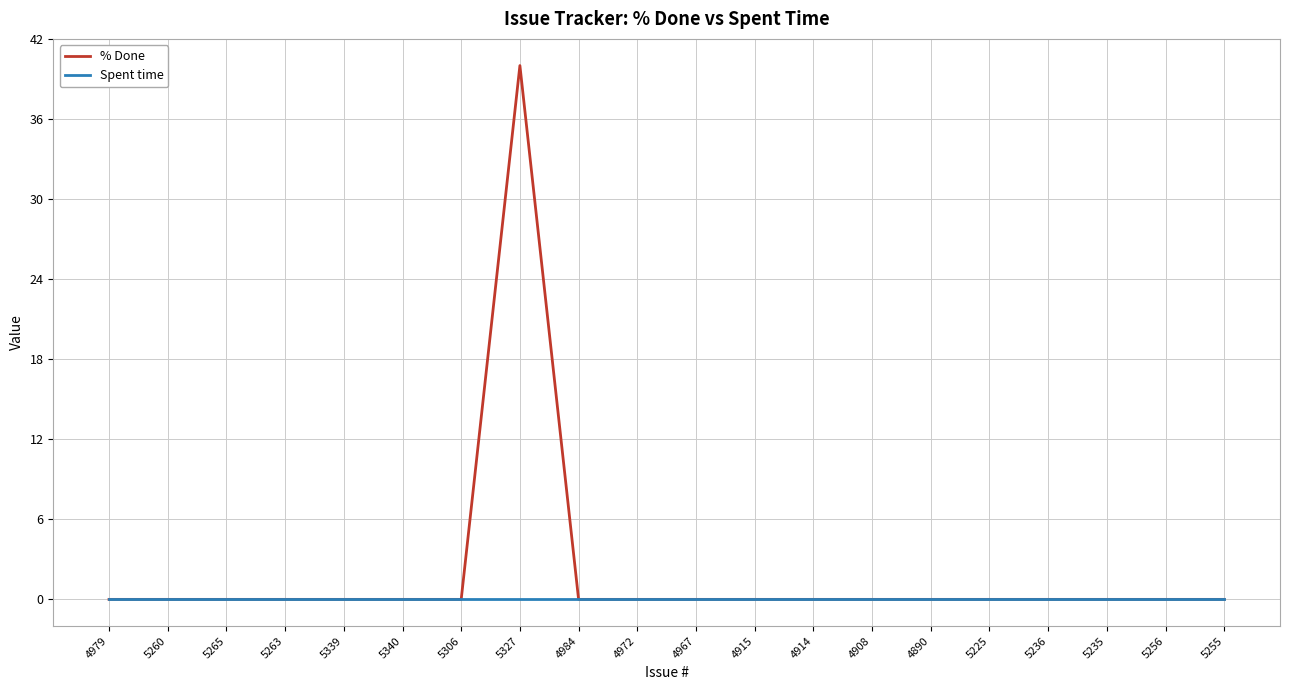

Which series has the largest range (max minus min)?

% Done